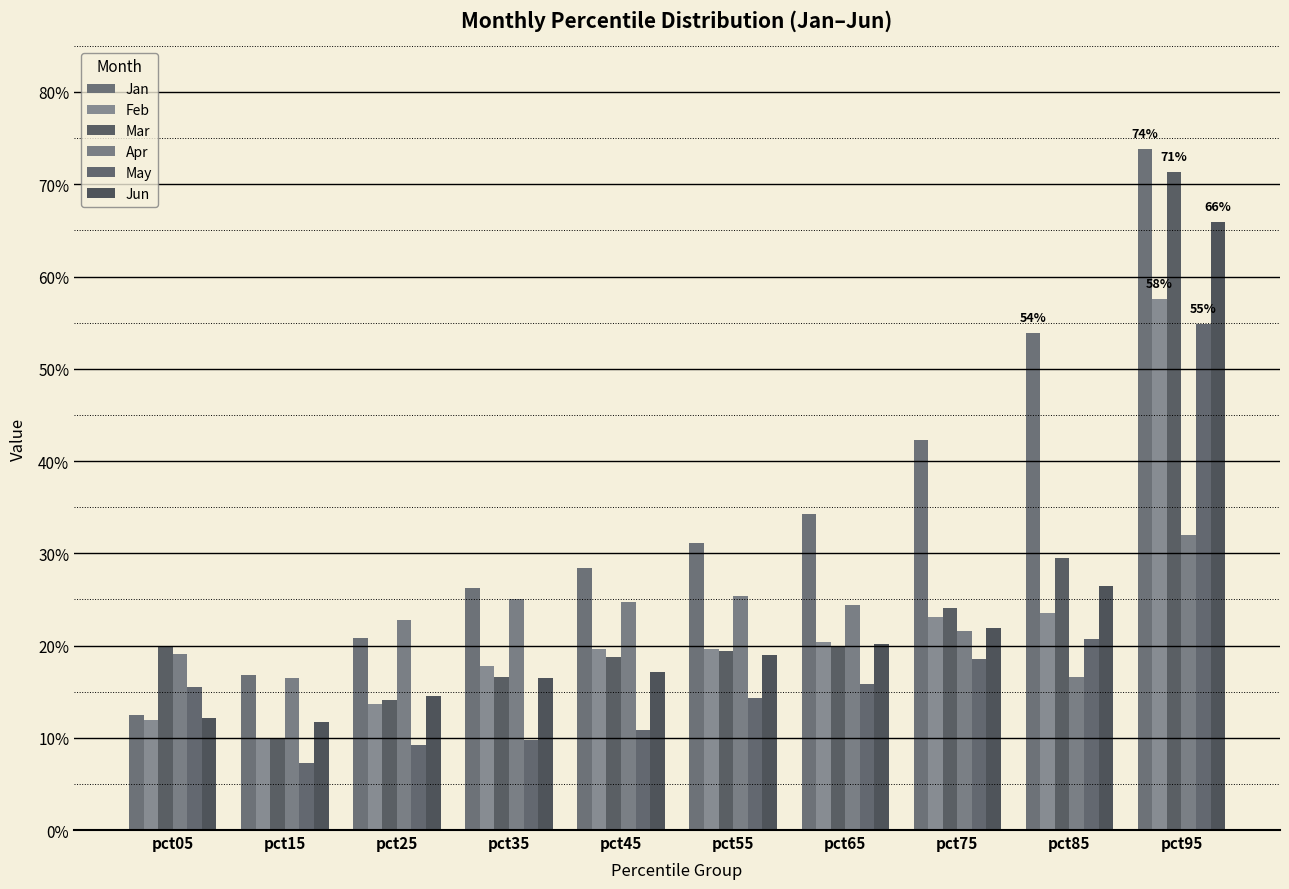

Is it true that Mar equals 0.1 at pct05?

False